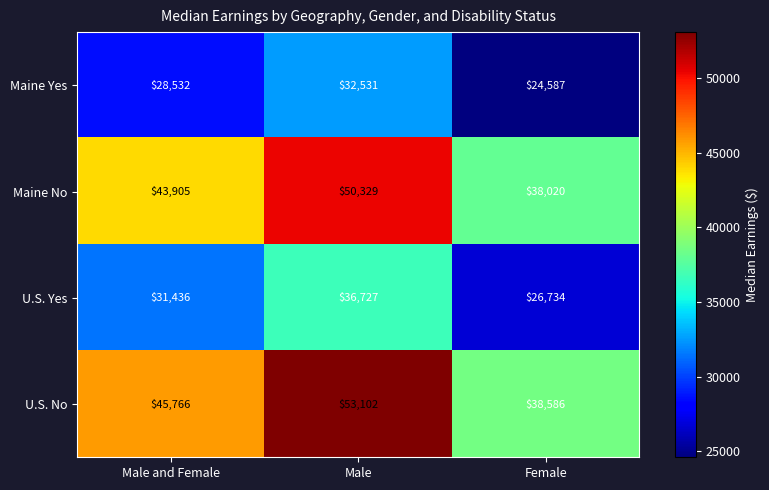

What is the sum of the U.S. No values at Female and Male?

91688